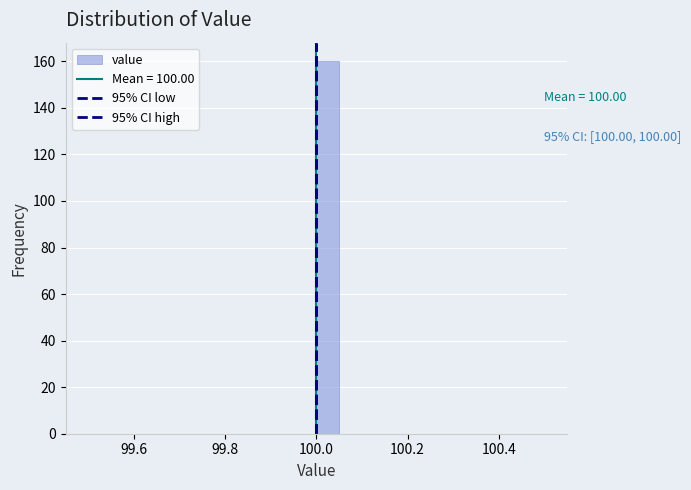

Around what value on the x-axis is the tallest bar? Give the approximate position of its centre, as read against the axis.

100.02